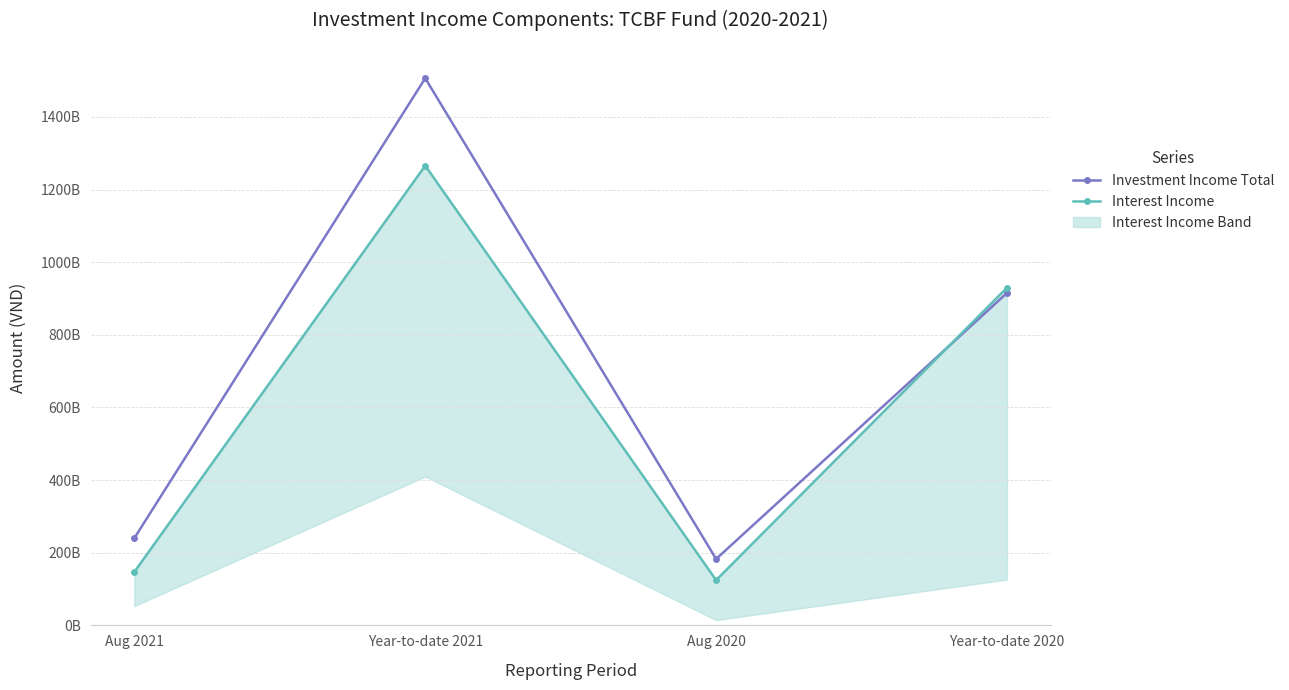

At which category does Investment Income Total reach its first local peak?

Year-to-date 2021